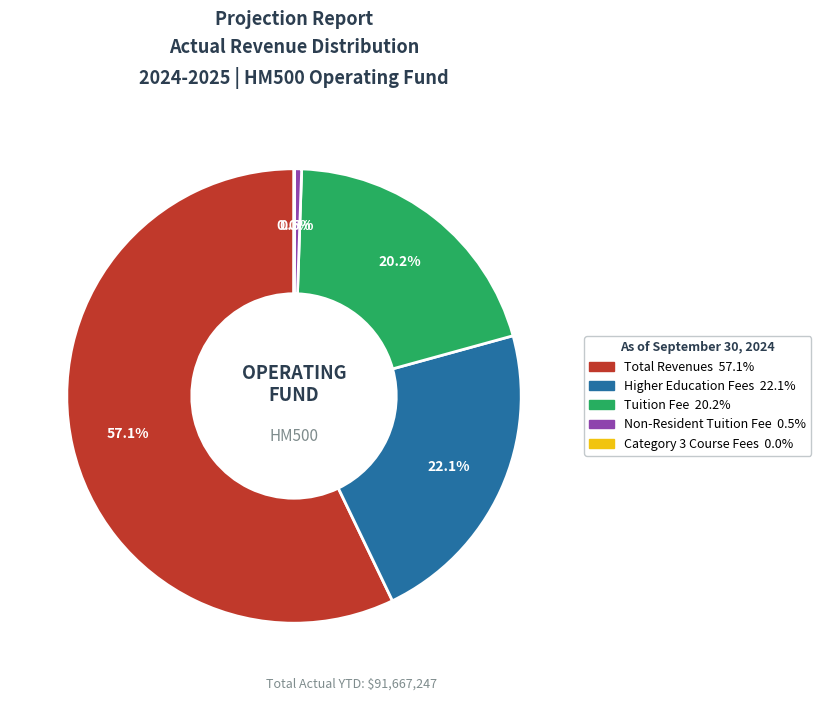

Is there a majority slice in this chart?

Yes